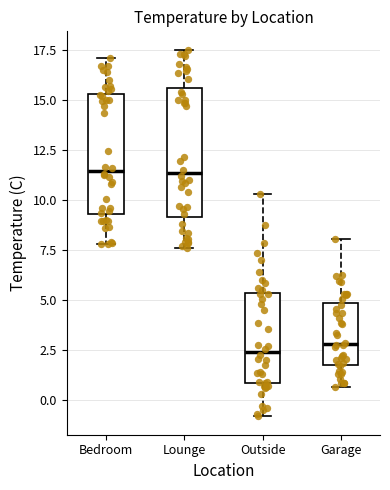

Where is the upper edge of the box for Lounge on the y-axis? The values are not printed on the chart, so give them approximately, as read against the axis.

15.5